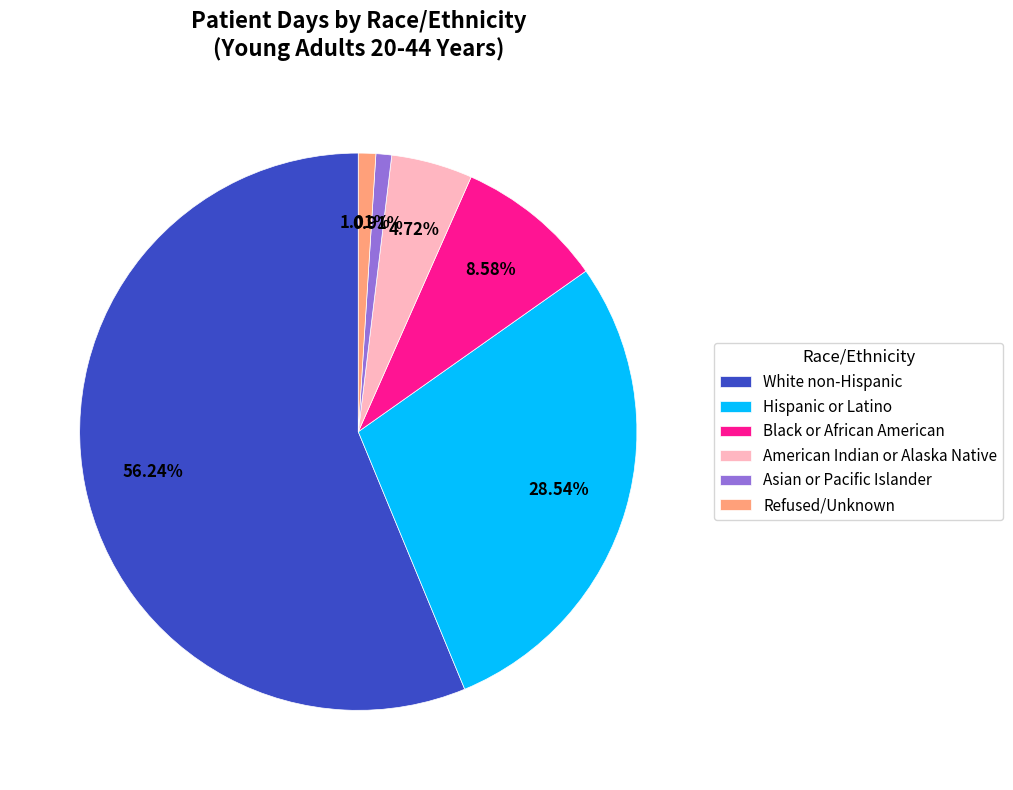

Which slice represents more than half of the pie?

White non-Hispanic